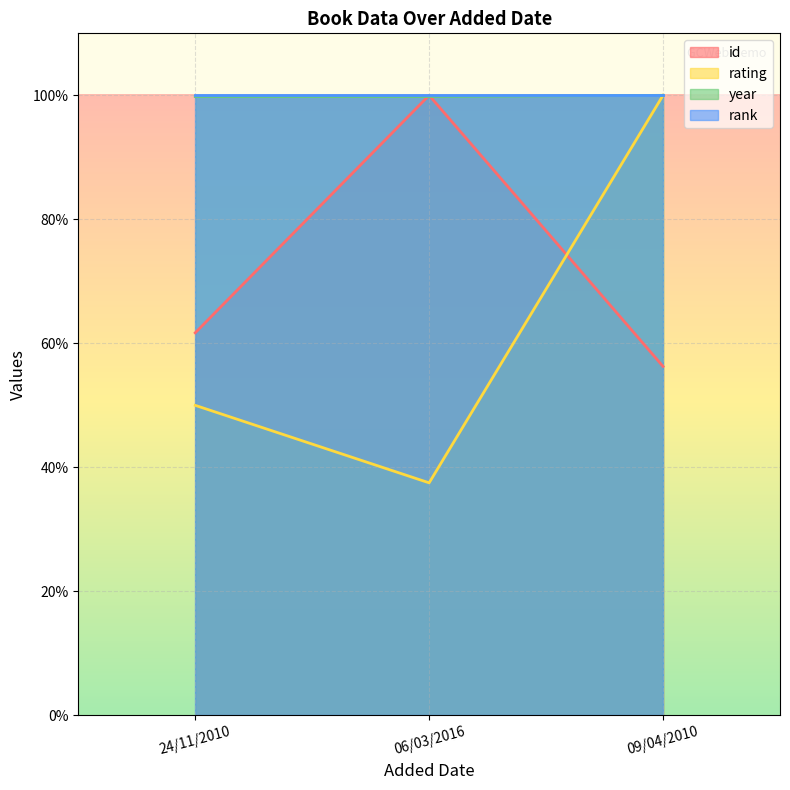

Which series changed the most between 24/11/2010 and 09/04/2010?

rating